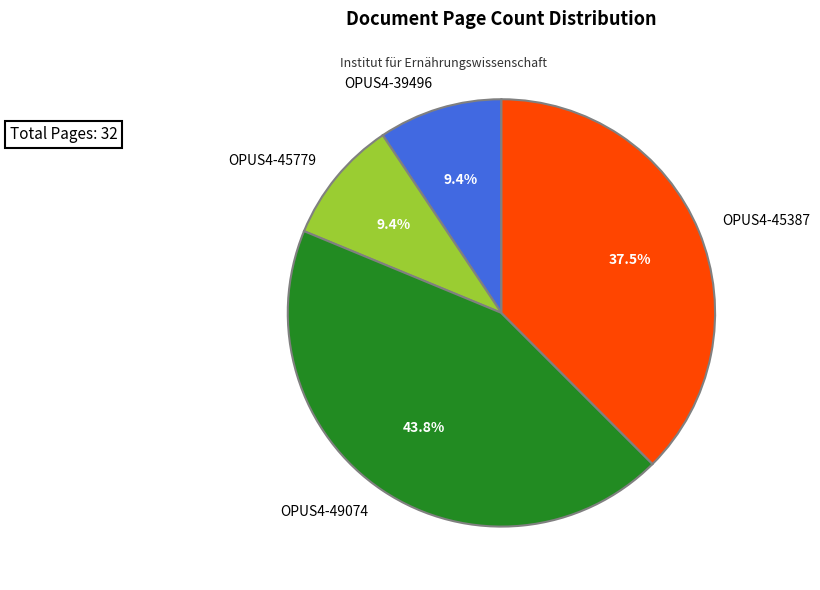

How much of the chart is everything except OPUS4-45387?

62.5%